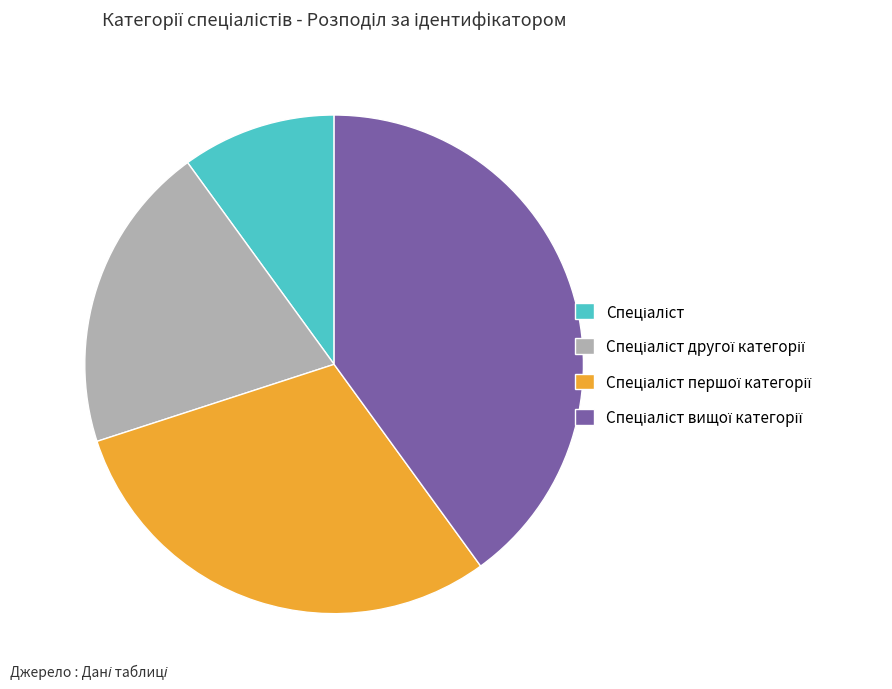

Is there a majority slice in this chart?

No